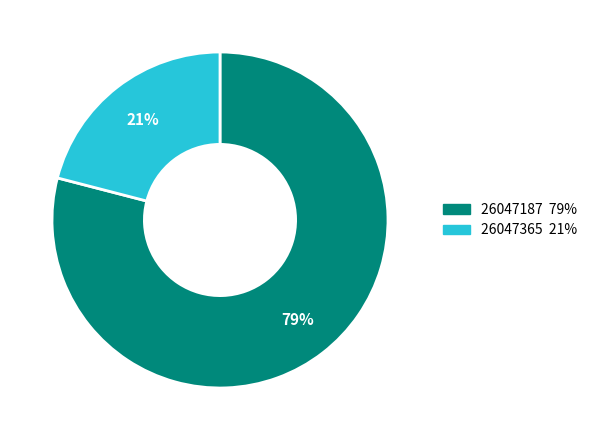

Do 26047187 and 26047365 together represent more than half of the pie?

Yes